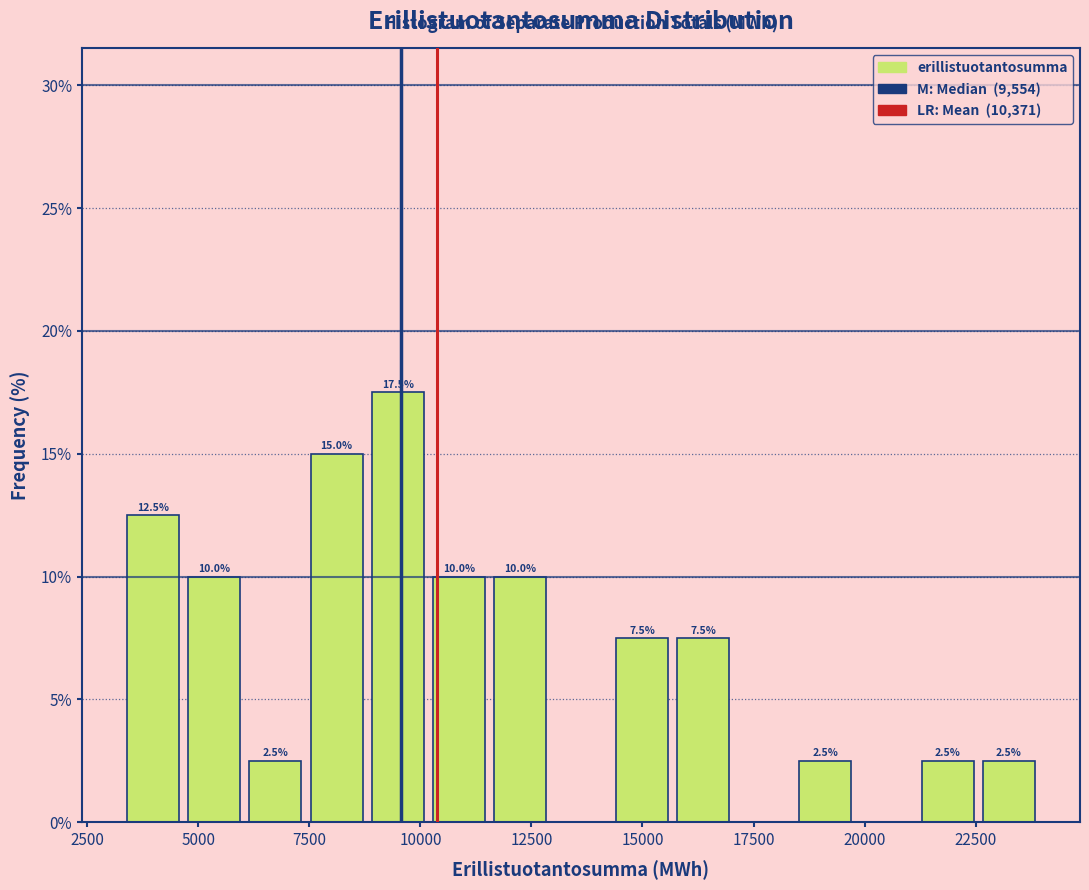

Read against the x-axis, roughly where is the centre of the tallest bar?

9500